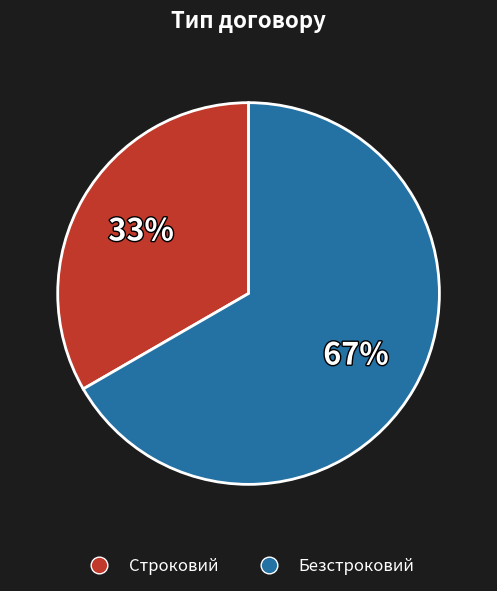

How many segments does this pie chart have?

2